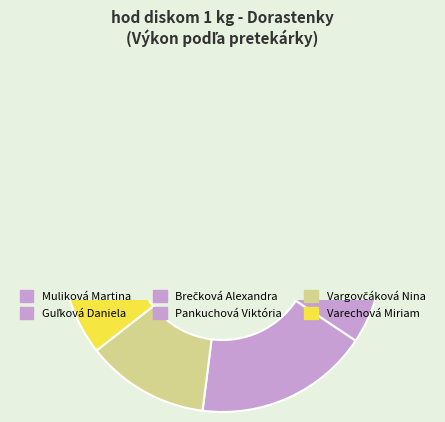

To the nearest percent, what is the difference between the largest and smallest slice percentages?

11%